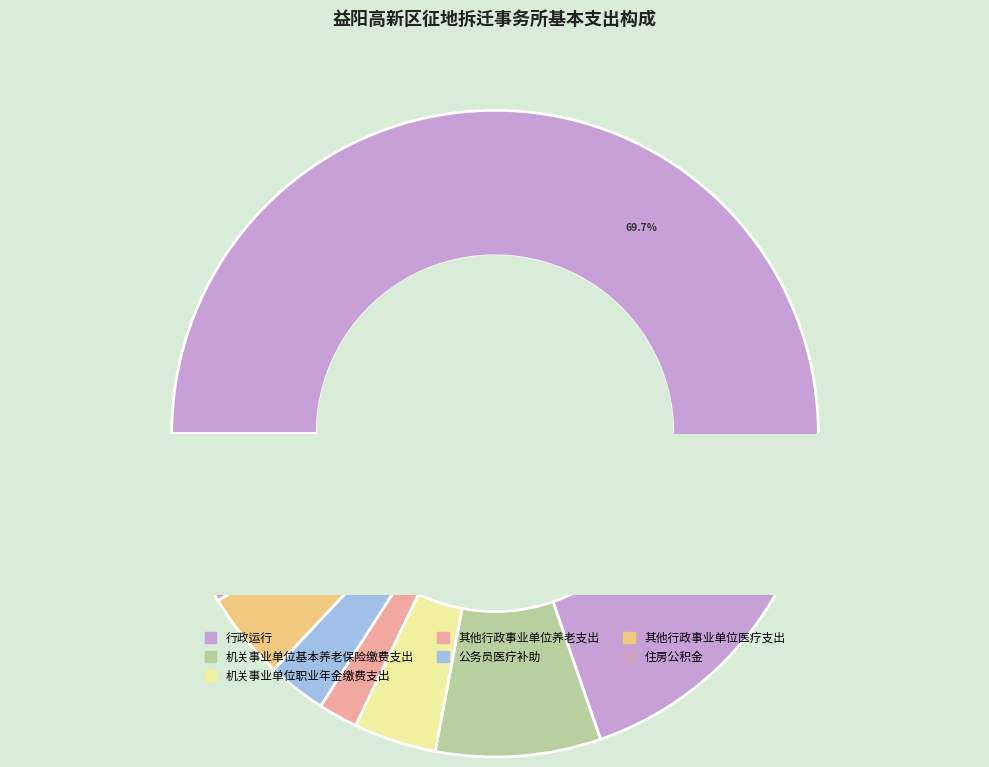

What percentage is the 其他行政事业单位养老支出 slice, to the nearest percent?

2%